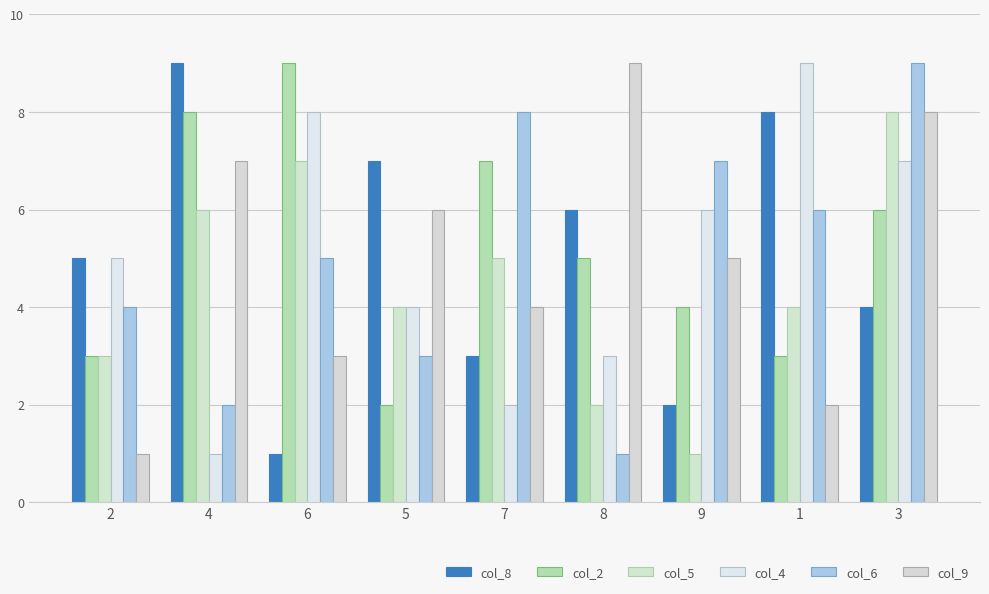

What is the value of the col_2 bar at the 3rd from the left?

9